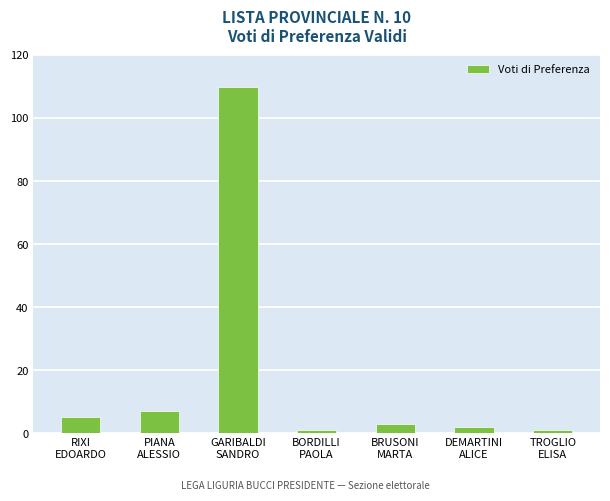

What is the label of the 1st bar from the right?

TROGLIO
ELISA